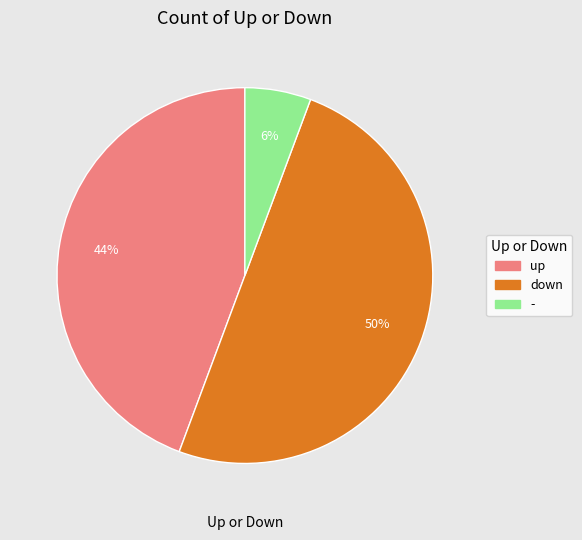

Is it true that - is 13% of the pie?

False